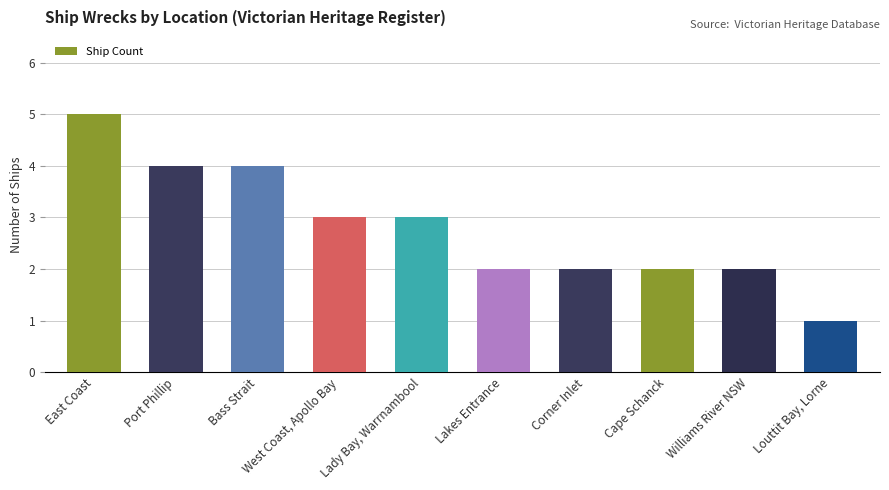

How many data points does each series have?

10